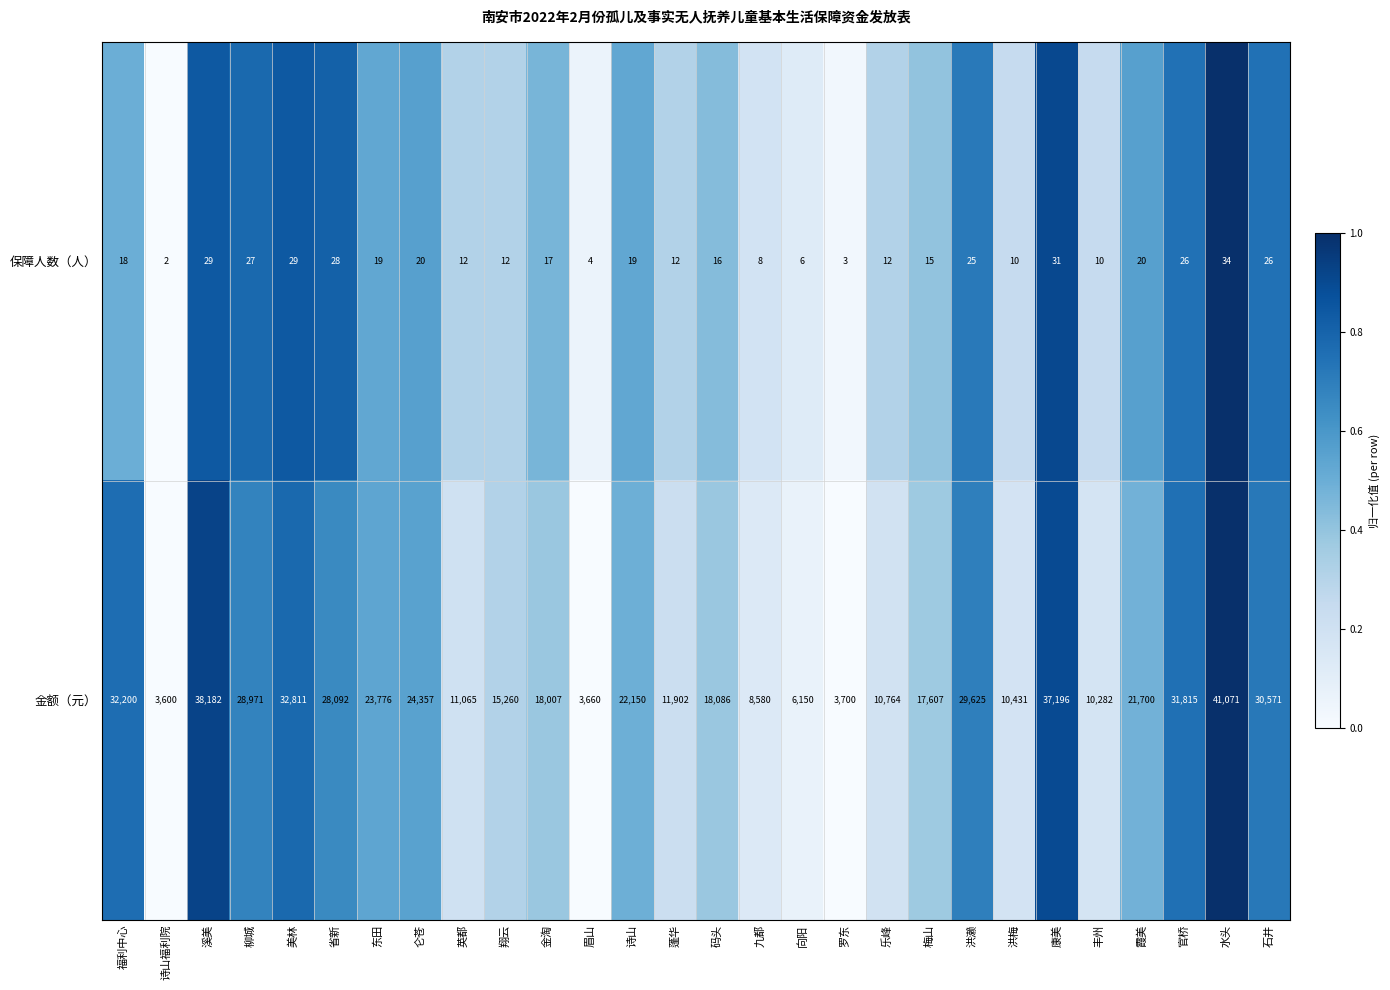

True or false: 保障人数（人） has a value of 15 at 梅山.

True